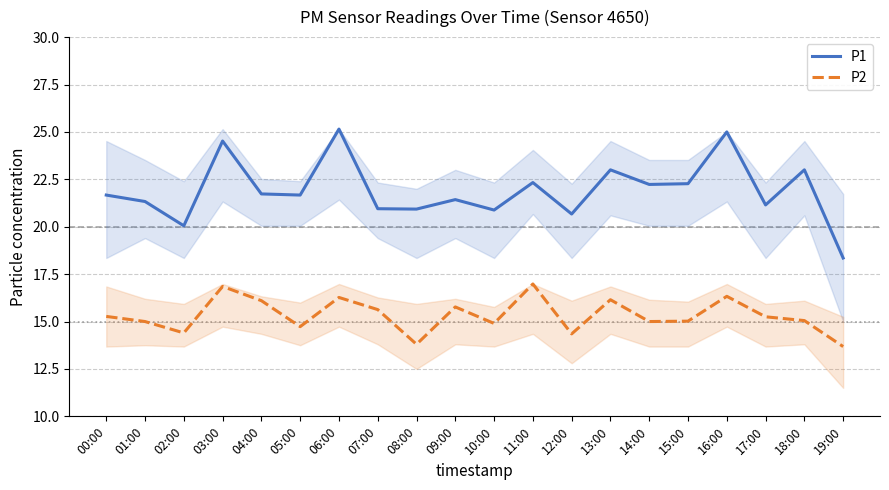

How many categories are shown in the chart?

20